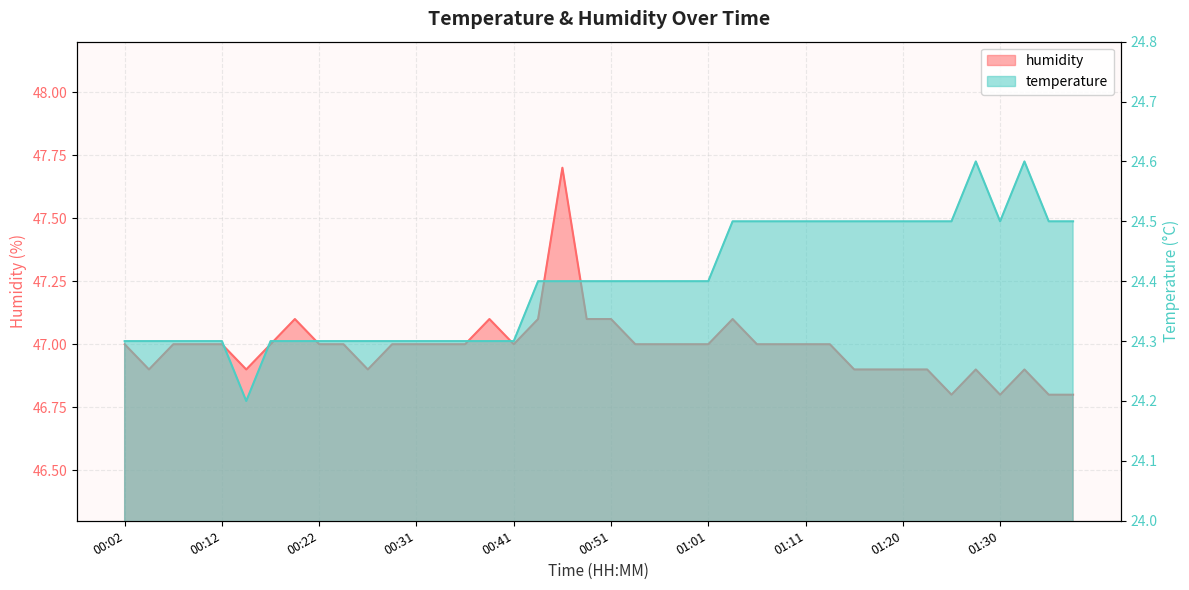

What is the approximate value of humidity at 00:17?

47.0